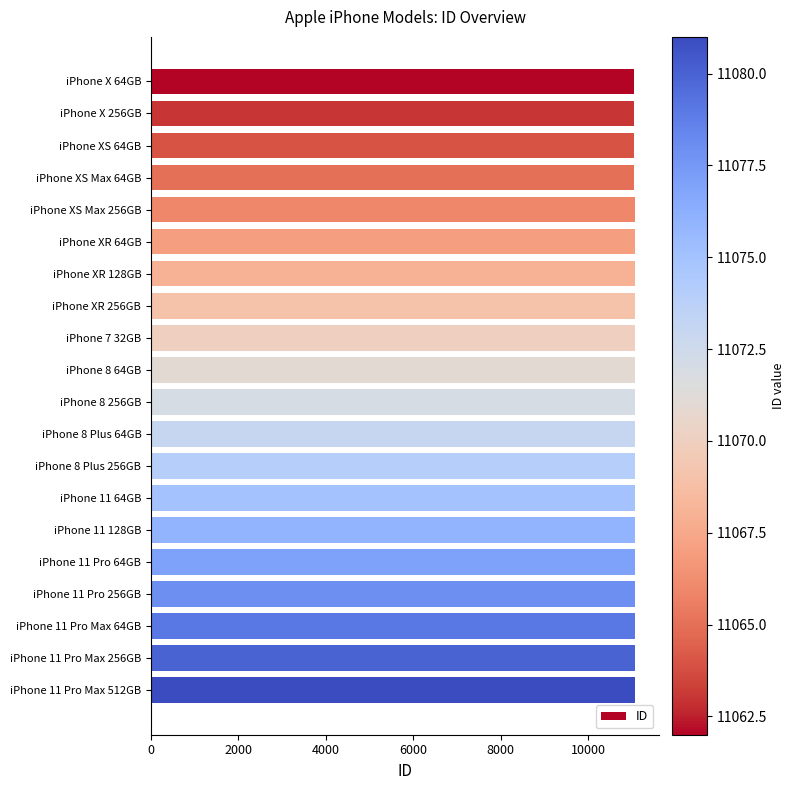

True or false: the data shows 17269 at iPhone X 256GB.

False